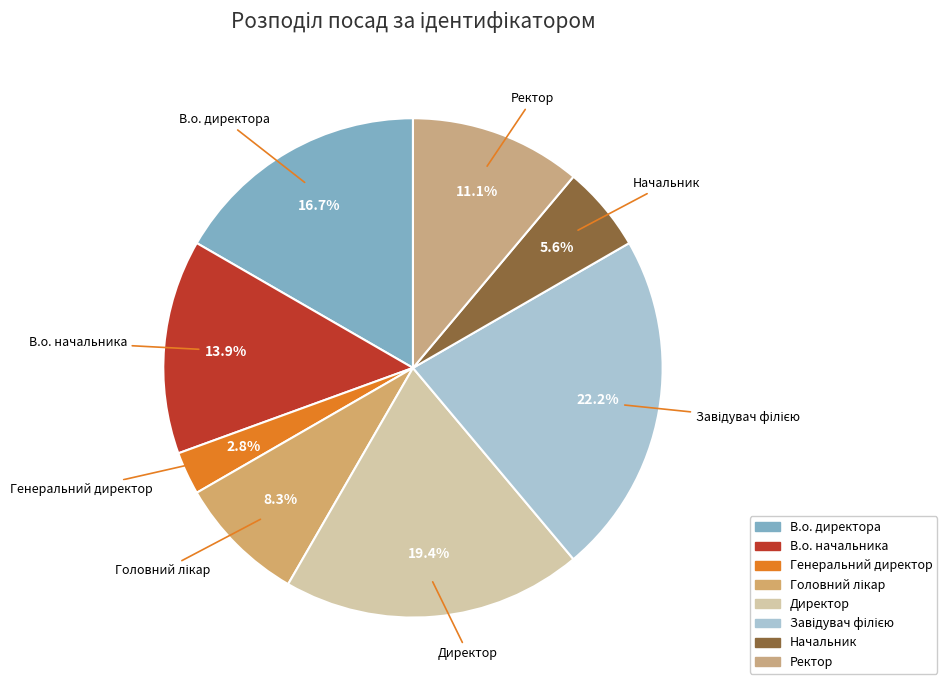

What is the smallest slice in the pie chart?

Генеральний директор